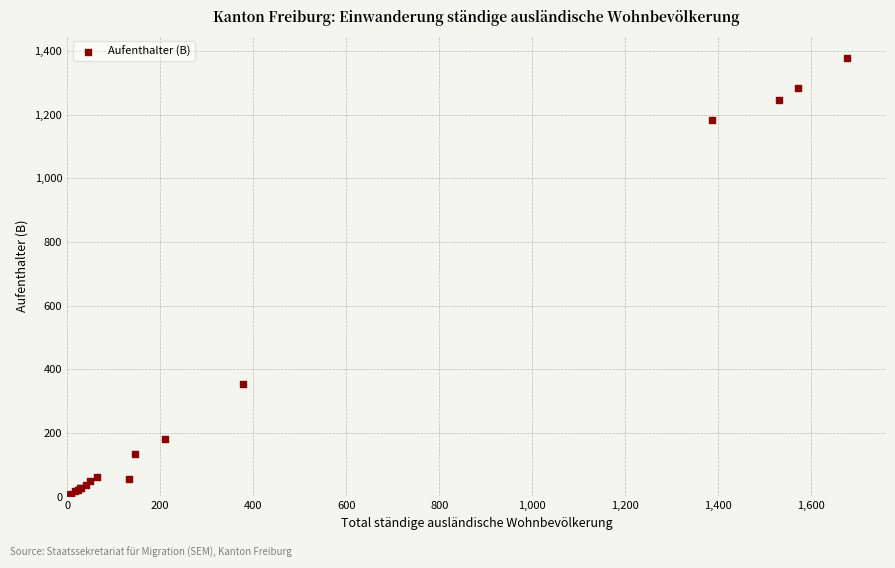

What Y value in the scatter plot is closest to 689?

353